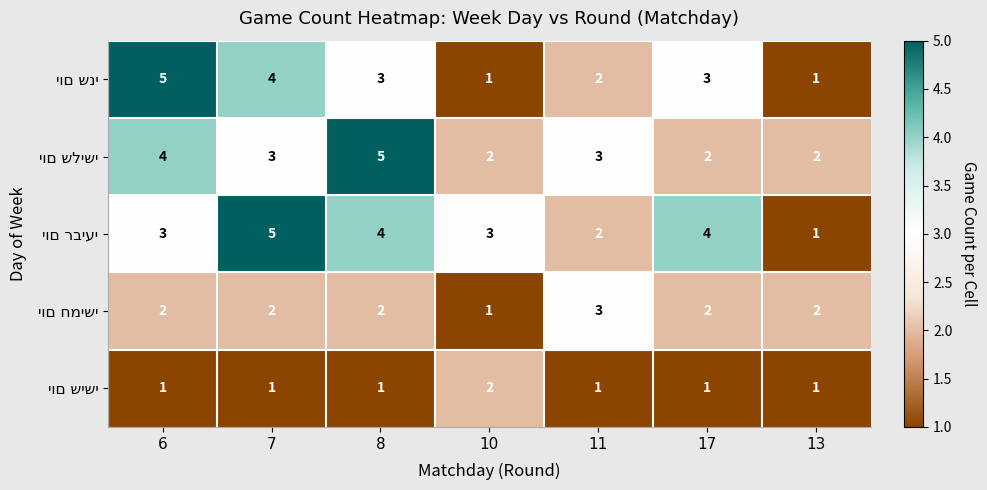

Count the number of categories in the chart.

7